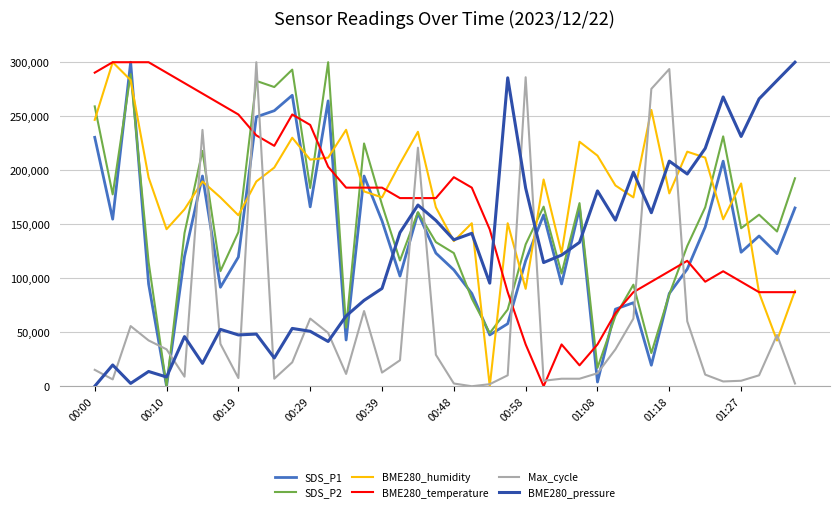

What is the difference between the second highest and second lowest values in the SDS_P2 series?

276119.4